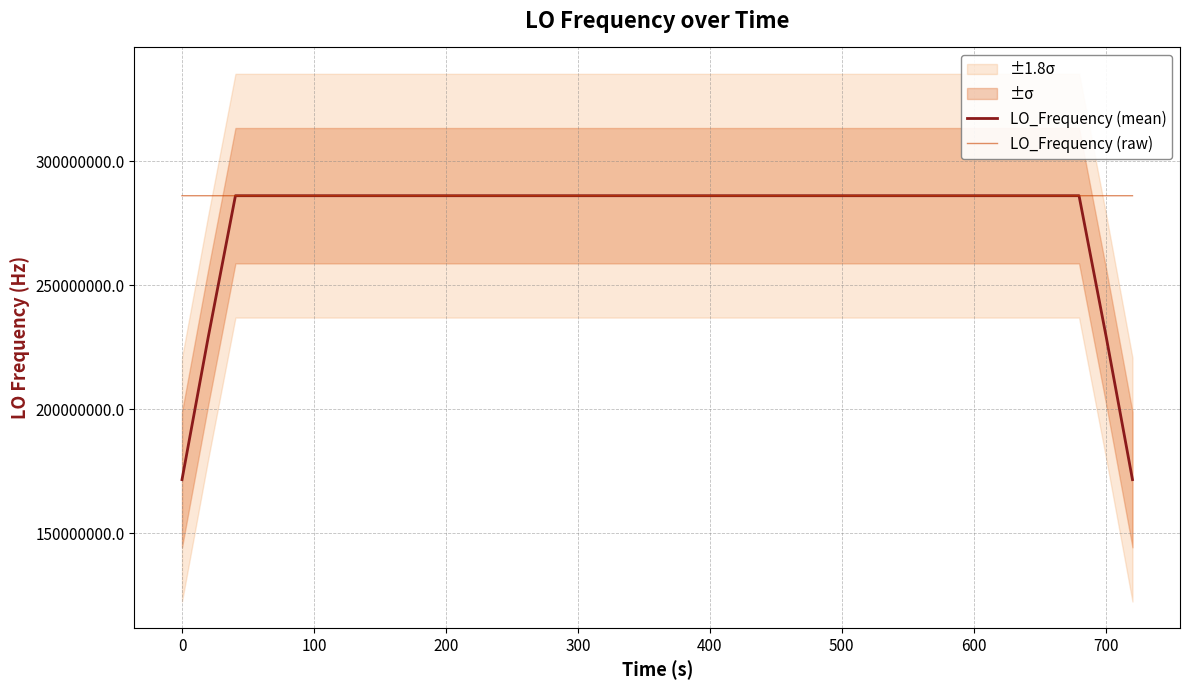

What is the maximum value for LO_Frequency (raw)?

286047002.8